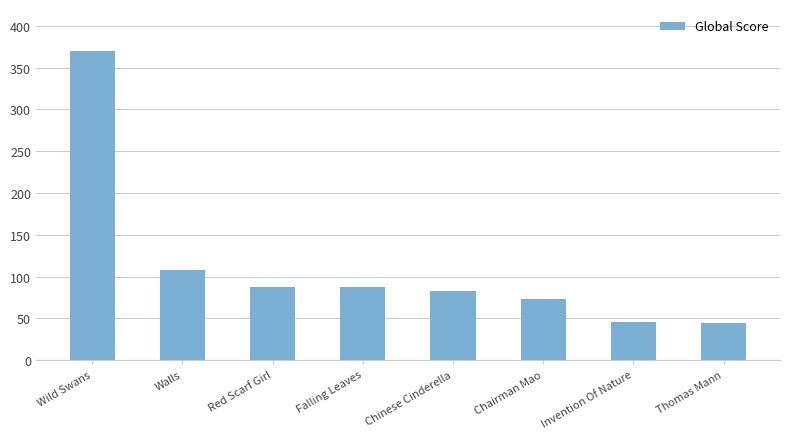

What is the greatest value displayed?

370